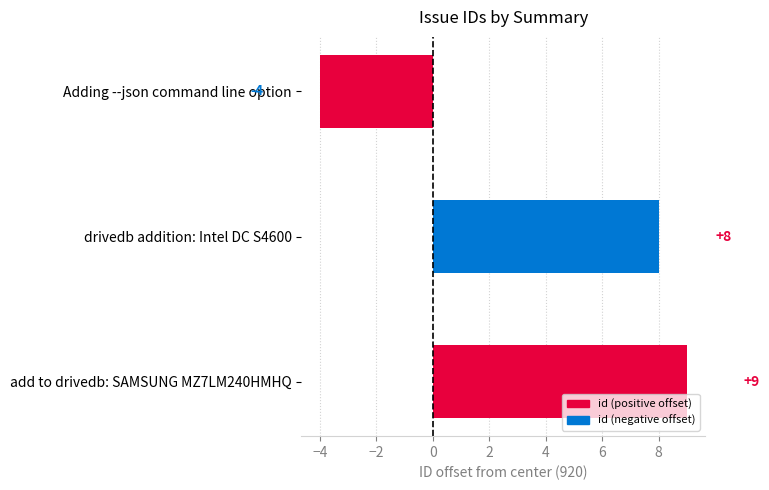

Where is the data nearest to the value 2?

Adding --json command line option